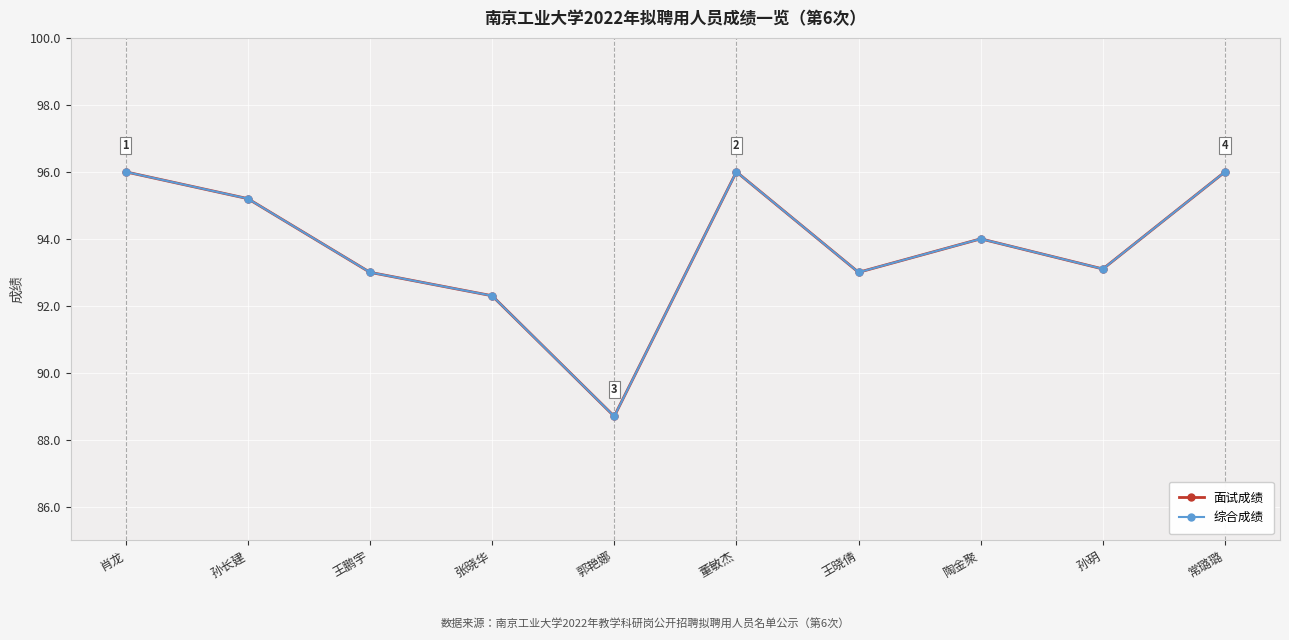

Where does the 面试成绩 series first go above 94?

肖龙